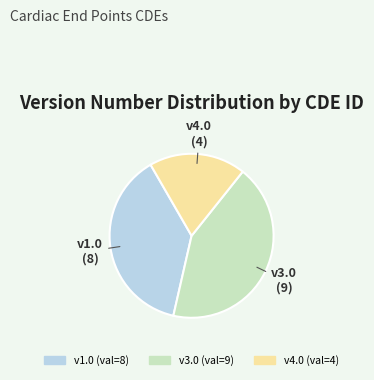

Does any single category account for the majority?

No